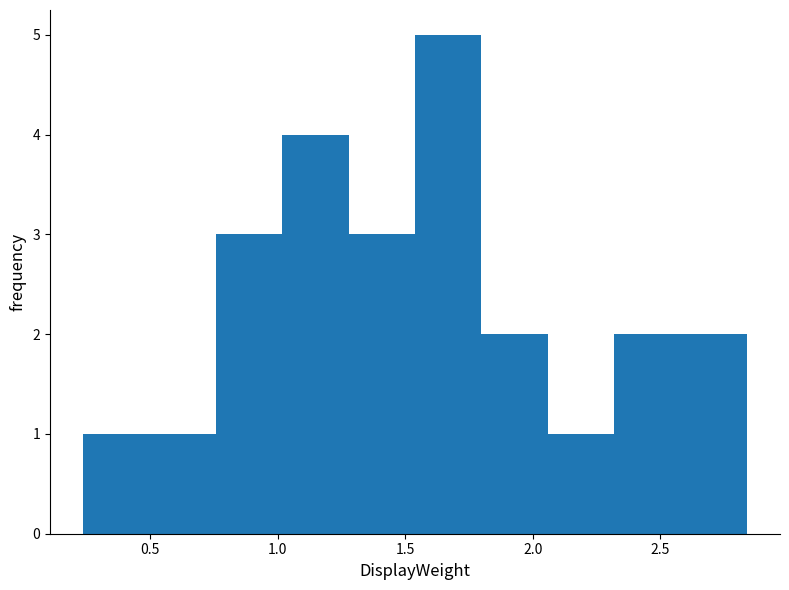

How tall is the bar that spans 0.25 to 0.50 on the x-axis? Neither the bar edges nor the heights are printed on the chart, so give them approximately, as read against the axes.

1